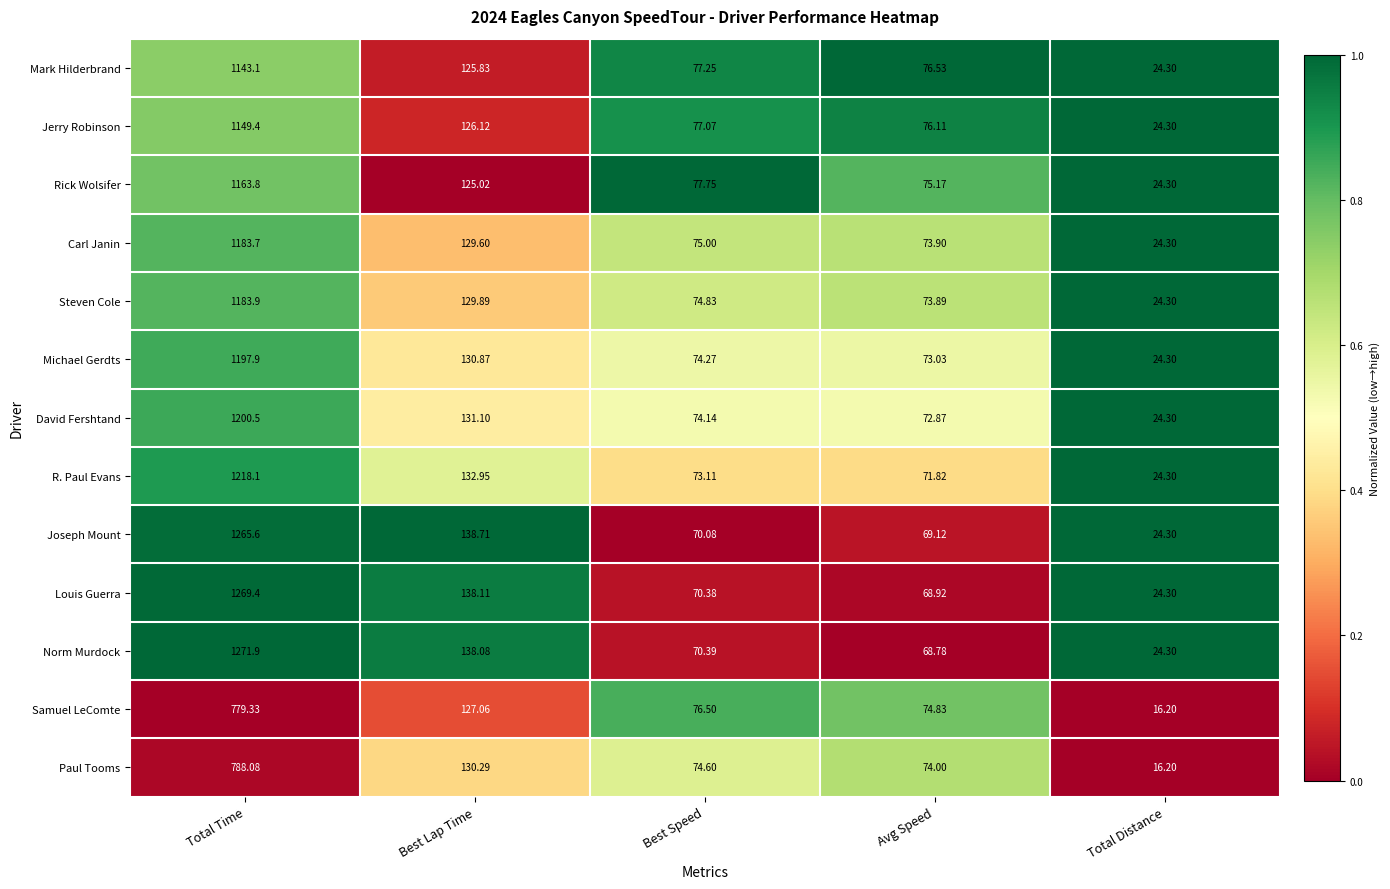

Which series has the largest range (max minus min)?

Norm Murdock